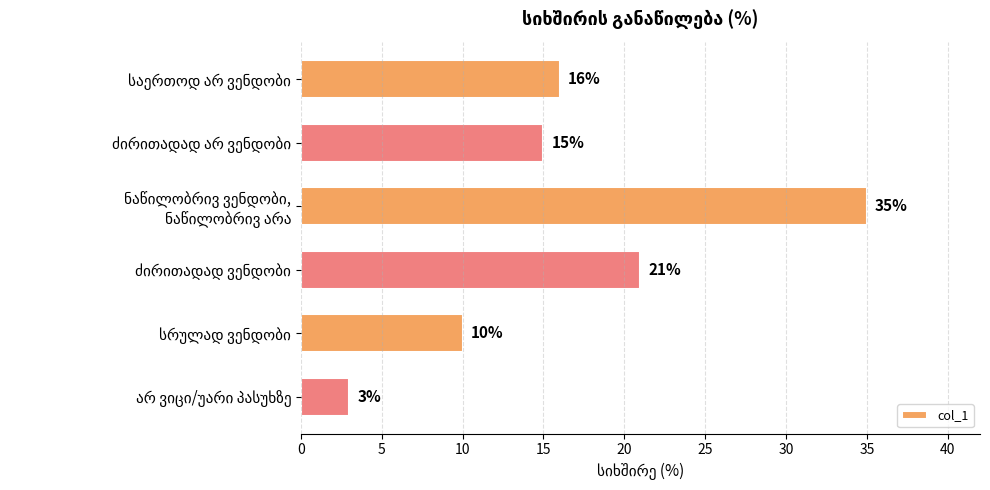

Does the chart contain any negative values?

No